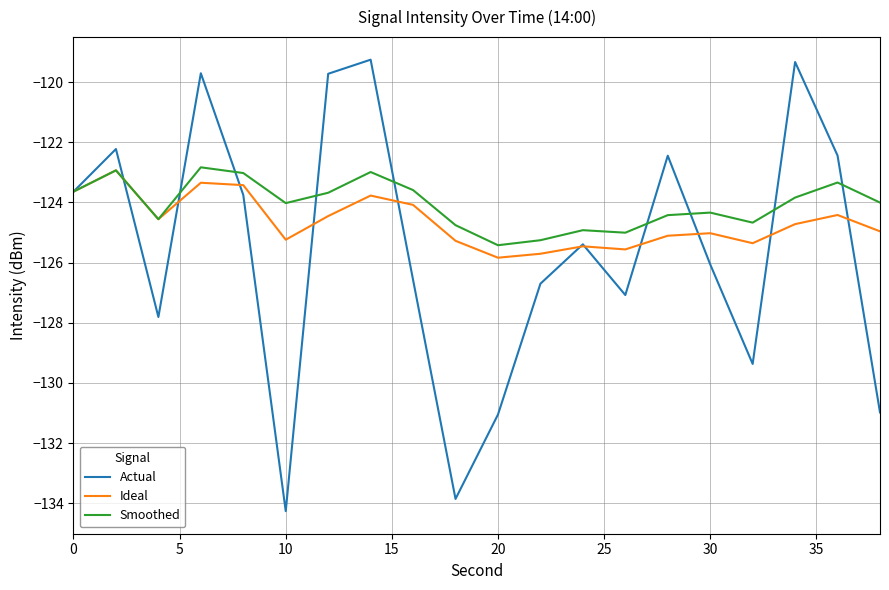

What is the highest value of the Ideal series?

-122.9